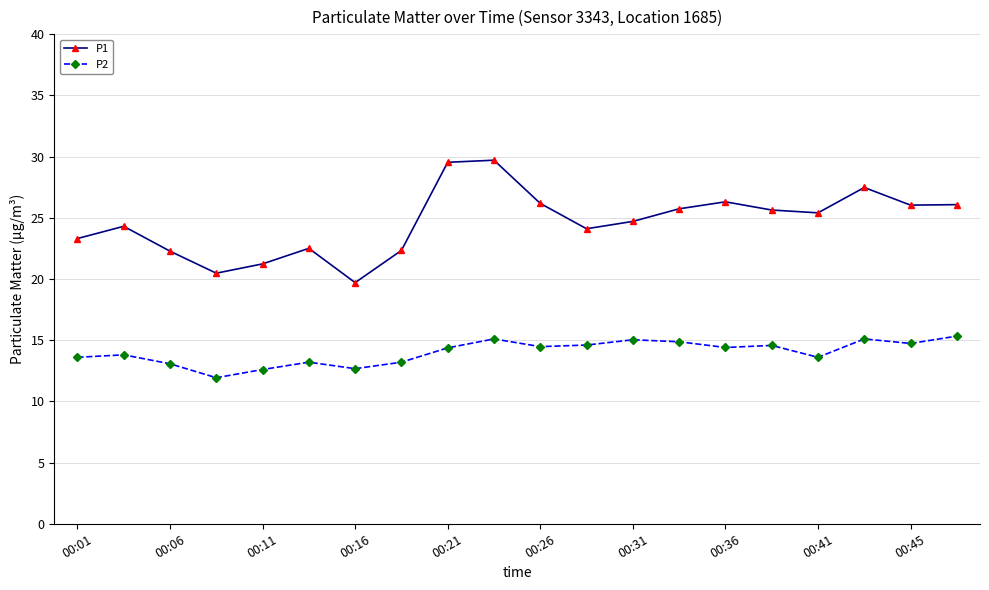

Which series has the largest range (max minus min)?

P1